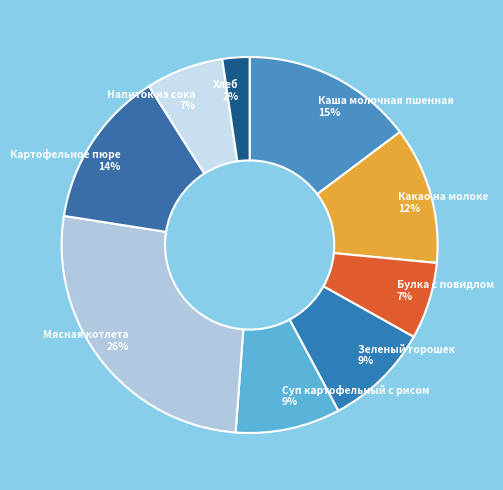

How many slices are in this pie chart?

9